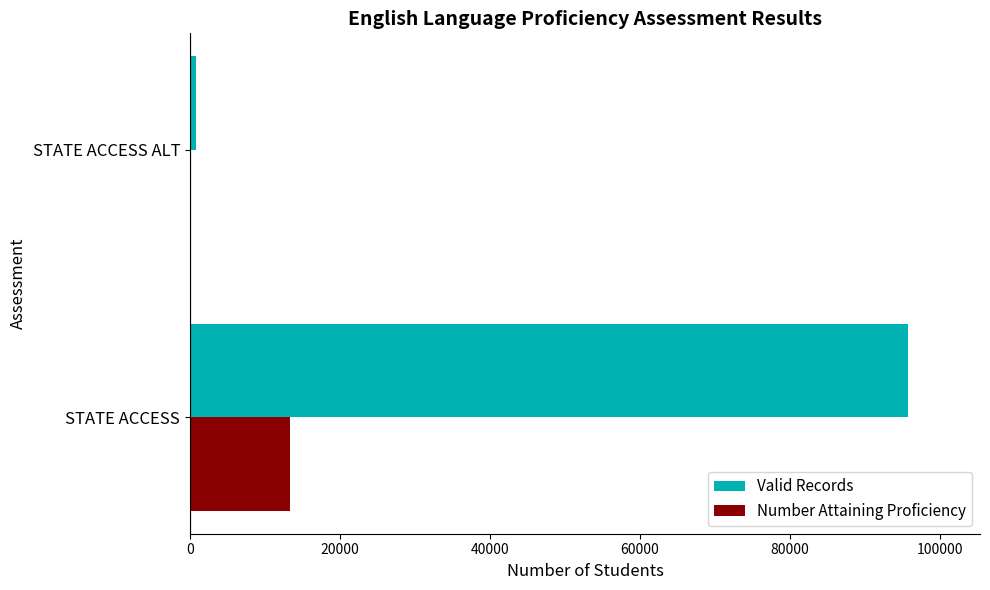

What is the total value across all series at STATE ACCESS?

109157